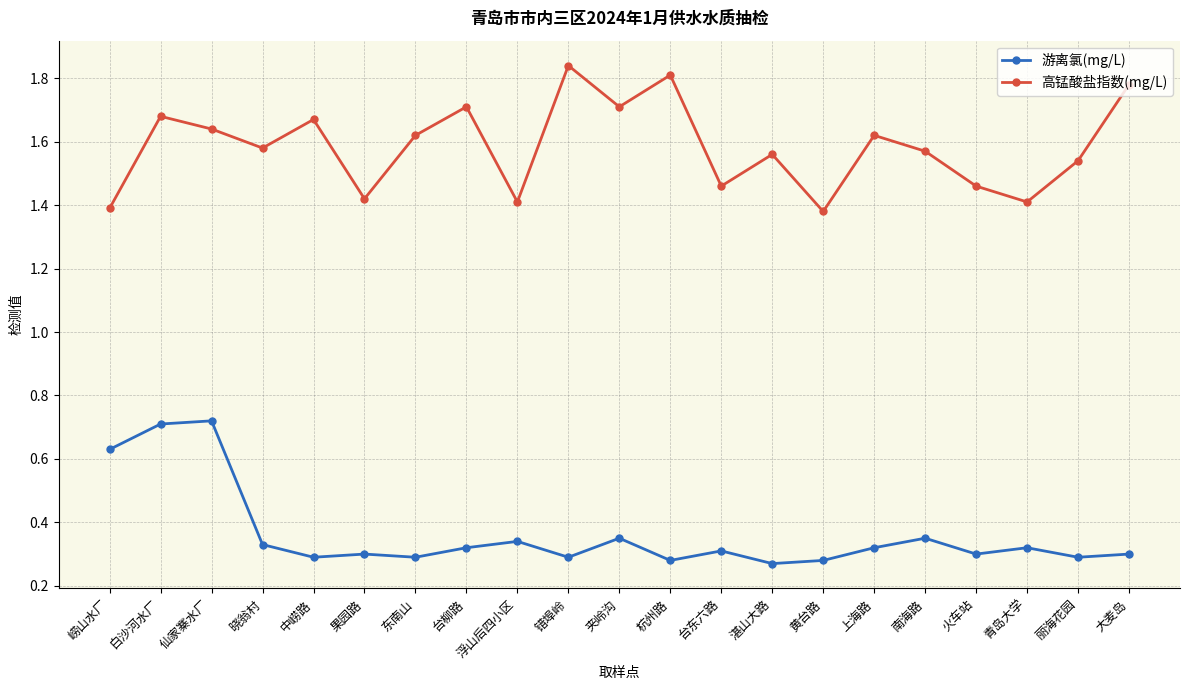

True or false: 游离氯(mg/L) and 高锰酸盐指数(mg/L) intersect in this chart.

False